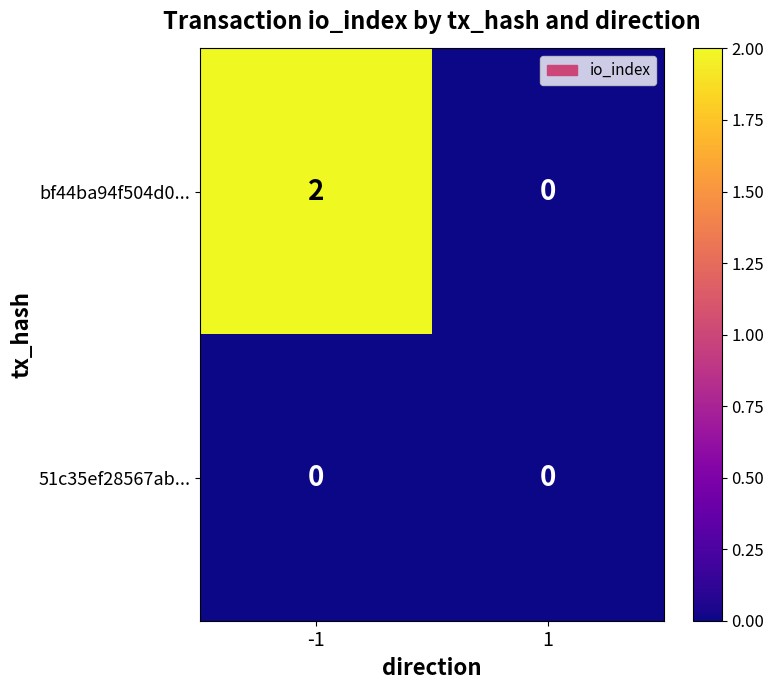

At -1, list the series in order from smallest to largest.

51c35ef28567ab..., bf44ba94f504d0...